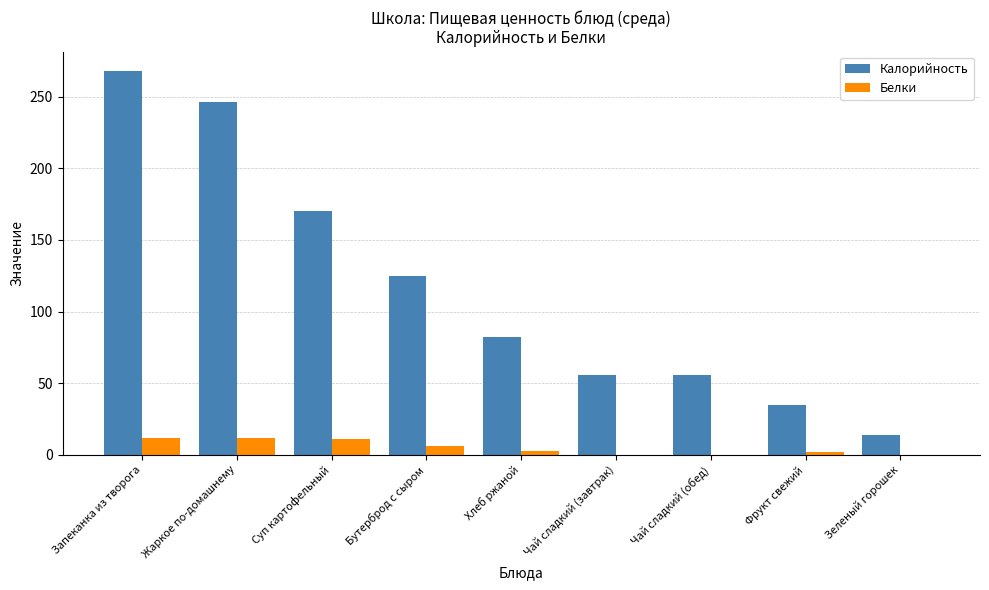

Which series changed the most between Запеканка из творога and Жаркое по-домашнему?

Калорийность